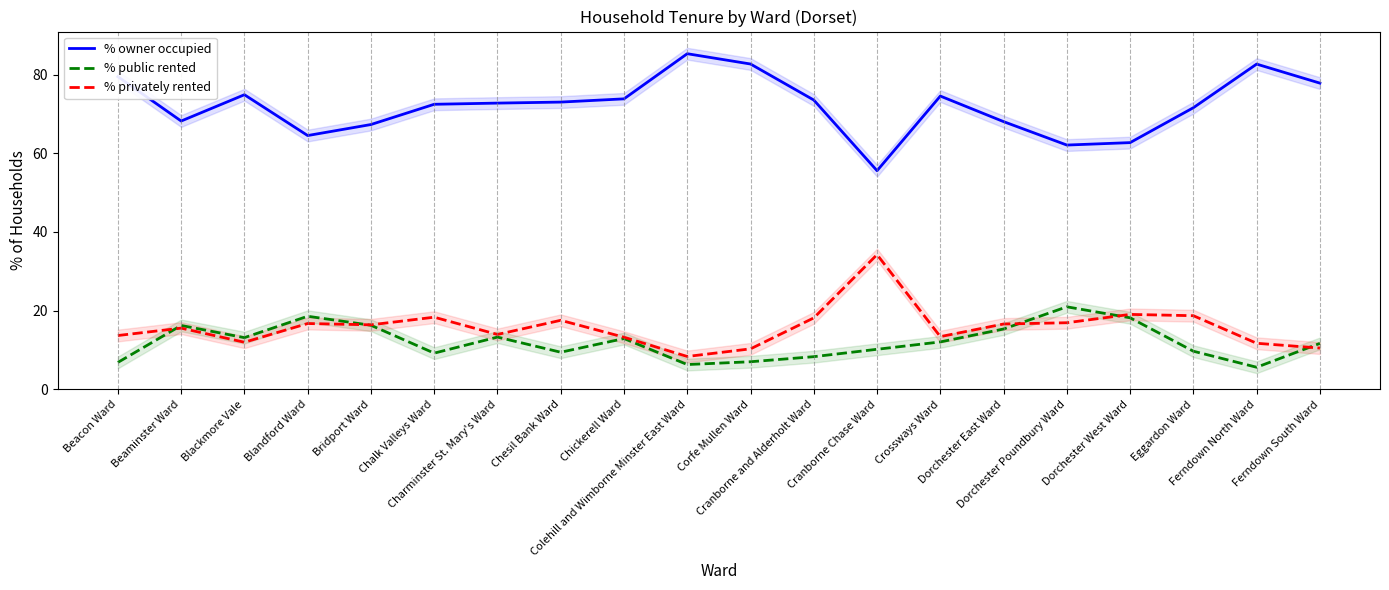

Reading left to right, list all the values displayed in this chart.

% owner occupied: Beacon Ward=79.5	Beaminster Ward=68.2	Blackmore Vale=74.9	Blandford Ward=64.5	Bridport Ward=67.3	Chalk Valleys Ward=72.5	Charminster St. Mary's Ward=72.8	Chesil Bank Ward=73.0	Chickerell Ward=73.9	Colehill and Wimborne Minster East Ward=85.3	Corfe Mullen Ward=82.7	Cranborne and Alderholt Ward=73.6	Cranborne Chase Ward=55.6	Crossways Ward=74.6	Dorchester East Ward=68.1	Dorchester Poundbury Ward=62.1	Dorchester West Ward=62.7	Eggardon Ward=71.6	Ferndown North Ward=82.7	Ferndown South Ward=77.9
% public rented: Beacon Ward=6.8	Beaminster Ward=16.2	Blackmore Vale=13.1	Blandford Ward=18.6	Bridport Ward=16.3	Chalk Valleys Ward=9.2	Charminster St. Mary's Ward=13.3	Chesil Bank Ward=9.4	Chickerell Ward=12.9	Colehill and Wimborne Minster East Ward=6.3	Corfe Mullen Ward=7.0	Cranborne and Alderholt Ward=8.3	Cranborne Chase Ward=10.2	Crossways Ward=12.0	Dorchester East Ward=15.3	Dorchester Poundbury Ward=21.0	Dorchester West Ward=18.2	Eggardon Ward=9.7	Ferndown North Ward=5.6	Ferndown South Ward=11.7
% privately rented: Beacon Ward=13.7	Beaminster Ward=15.6	Blackmore Vale=12.0	Blandford Ward=16.7	Bridport Ward=16.4	Chalk Valleys Ward=18.3	Charminster St. Mary's Ward=13.9	Chesil Bank Ward=17.5	Chickerell Ward=13.2	Colehill and Wimborne Minster East Ward=8.3	Corfe Mullen Ward=10.3	Cranborne and Alderholt Ward=18.1	Cranborne Chase Ward=34.2	Crossways Ward=13.4	Dorchester East Ward=16.6	Dorchester Poundbury Ward=16.9	Dorchester West Ward=19.0	Eggardon Ward=18.7	Ferndown North Ward=11.7	Ferndown South Ward=10.5